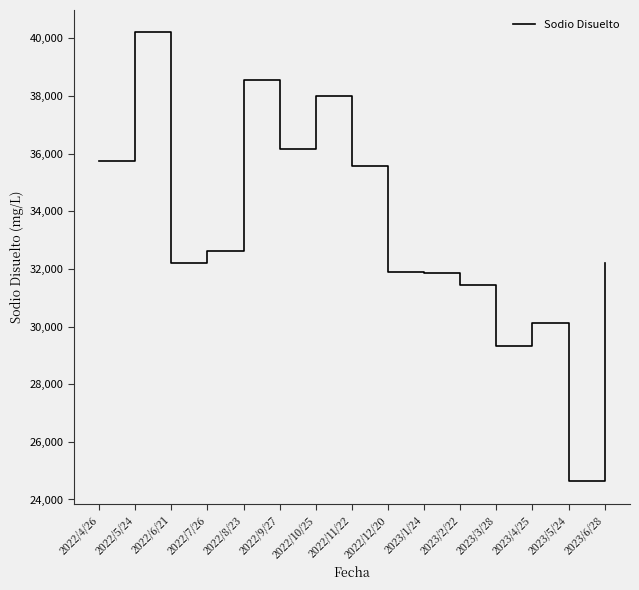

What is the difference between the maximum and second lowest values?

10883.5